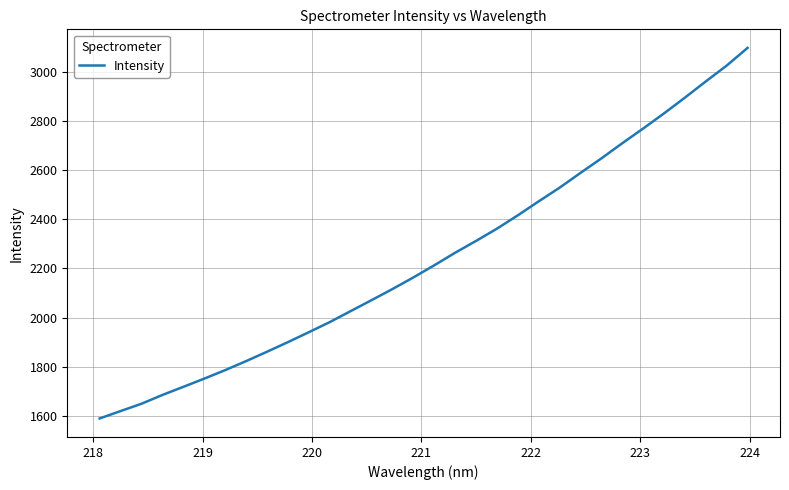

What is the difference between the maximum and minimum values?

1507.6